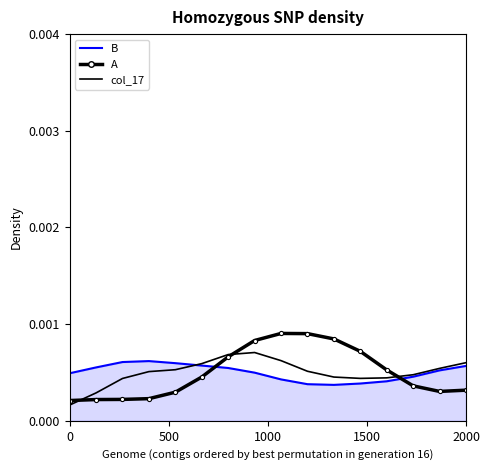

Which series has the largest range (max minus min)?

A